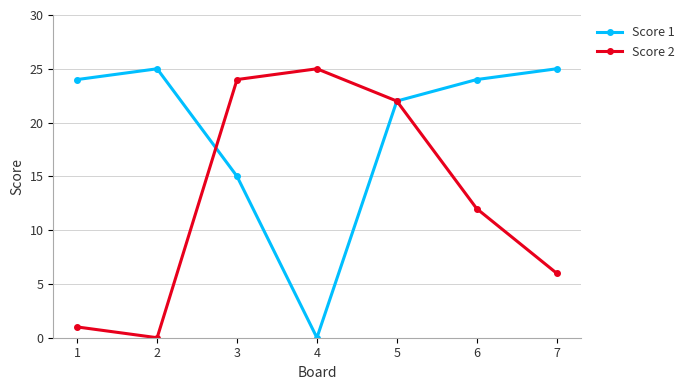

Is it true that Score 1 equals 6 at 5?

False